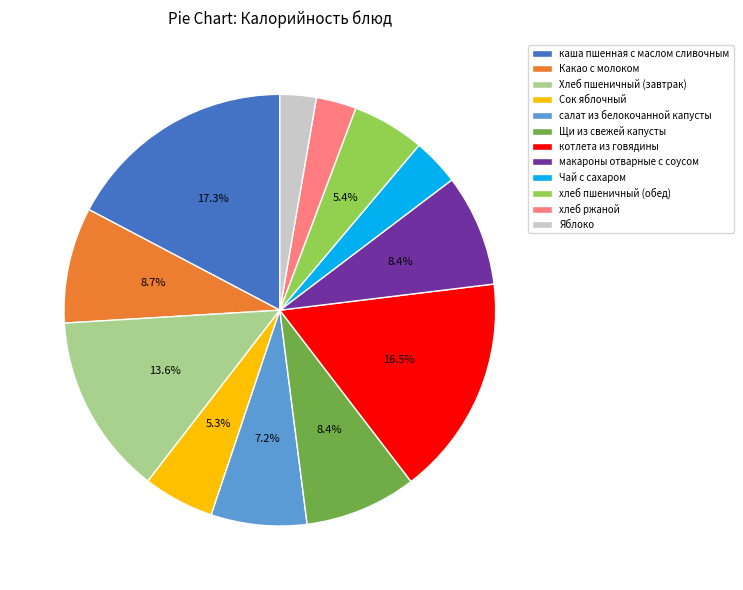

To the nearest percent, what is the combined percentage of Яблоко and Щи из свежей капусты?

11%